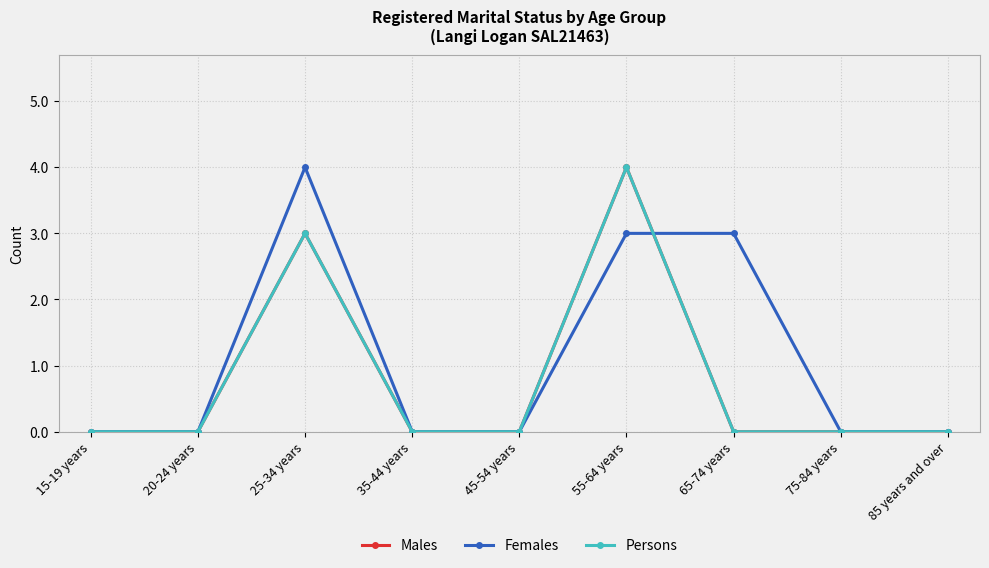

Reading right to left, what are all the values shown in this chart?

Males: 0	0	0	4	0	0	3	0	0
Females: 0	0	3	3	0	0	4	0	0
Persons: 0	0	0	4	0	0	3	0	0